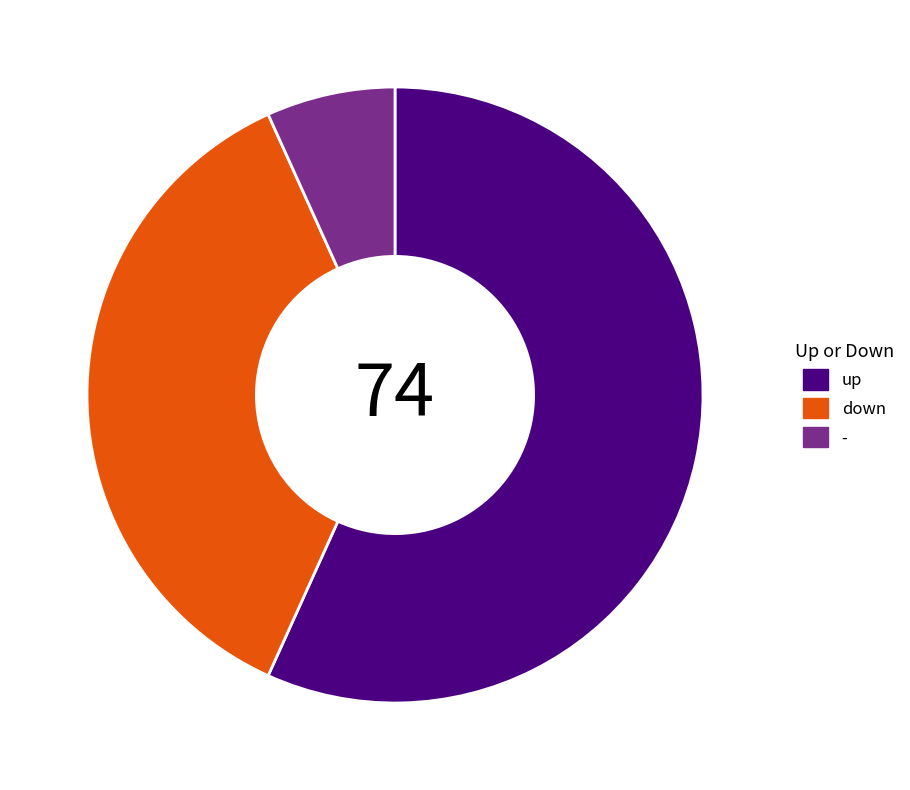

Do up and down together represent more than half of the pie?

Yes